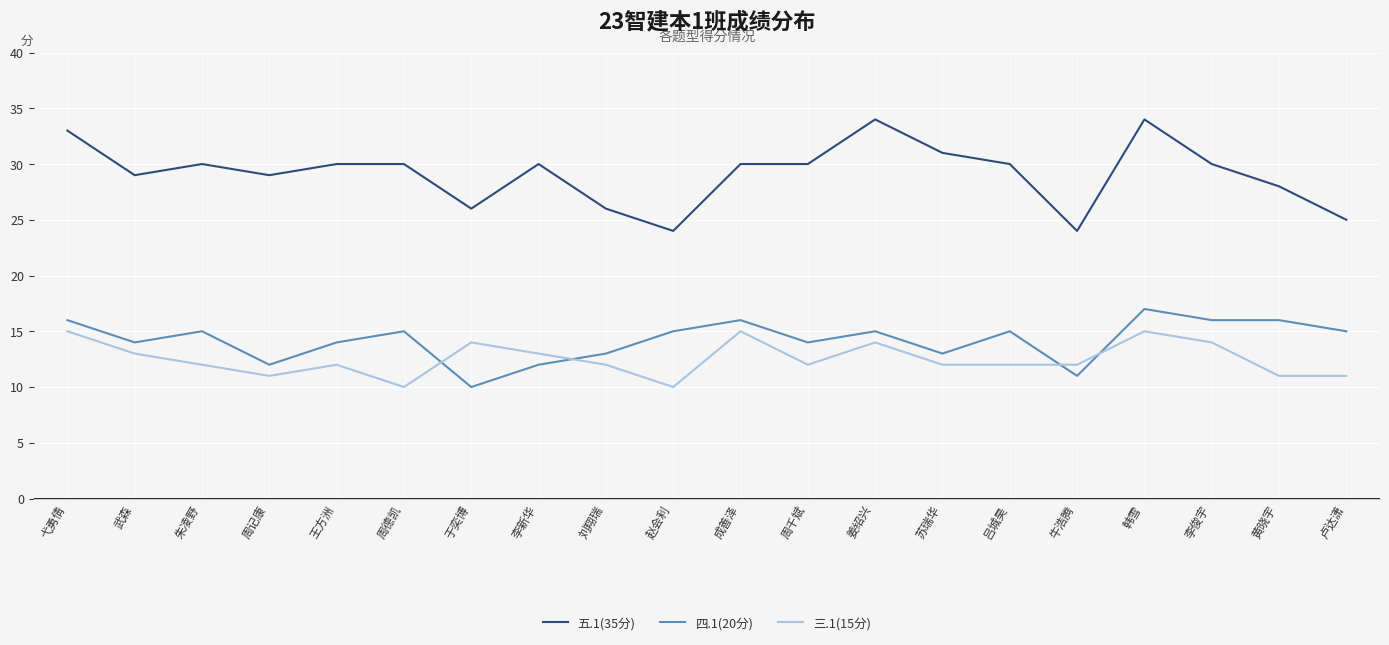

Read the 三.1(15分) value at 弋勇倩.

15